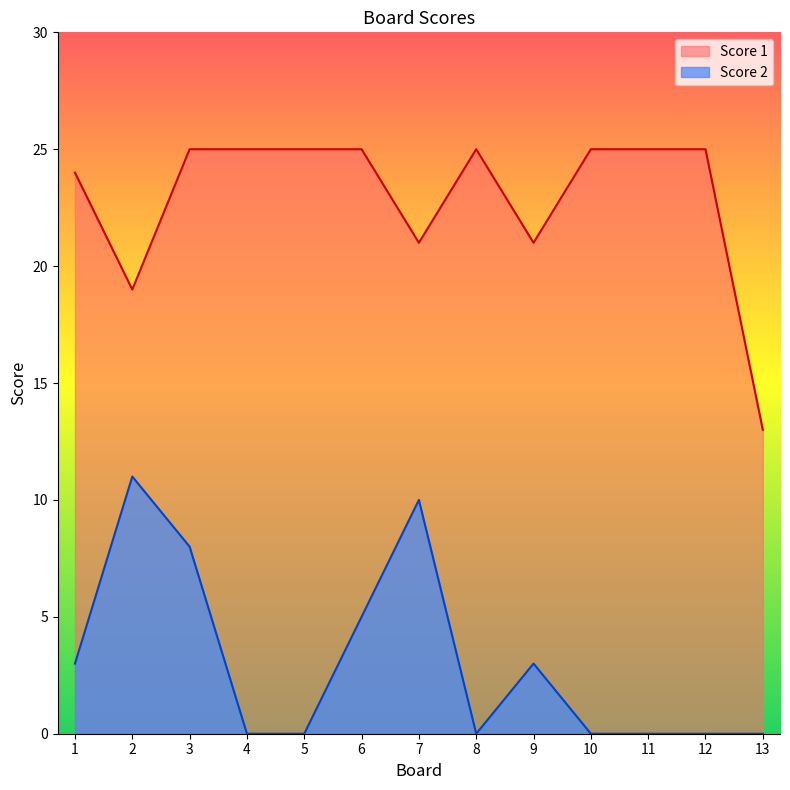

List the labels in order of Score 1 value, largest first.

3, 4, 5, 6, 8, 10, 11, 12, 1, 7, 9, 2, 13